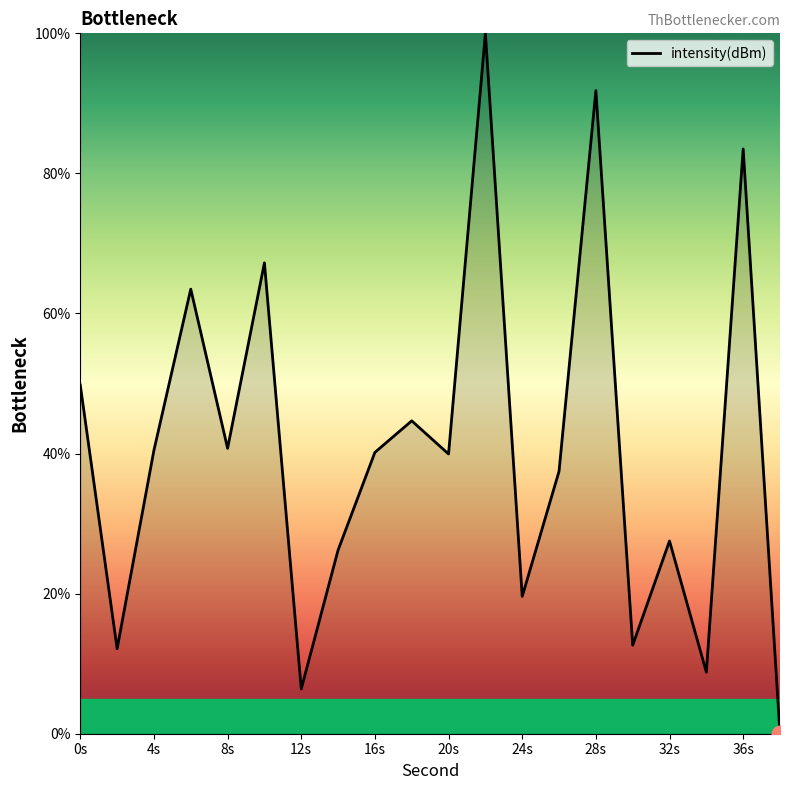

Is this an area chart (filled region under the line)?

No